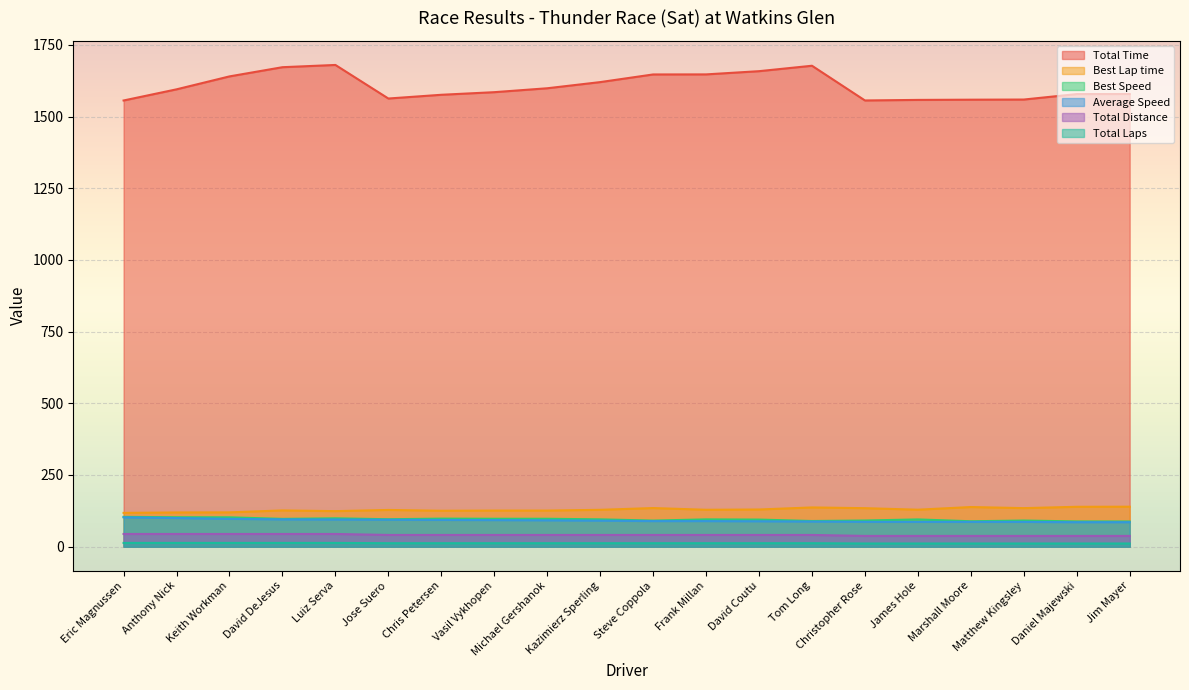

True or false: Best Lap time has more than 0 interior local peaks.

True